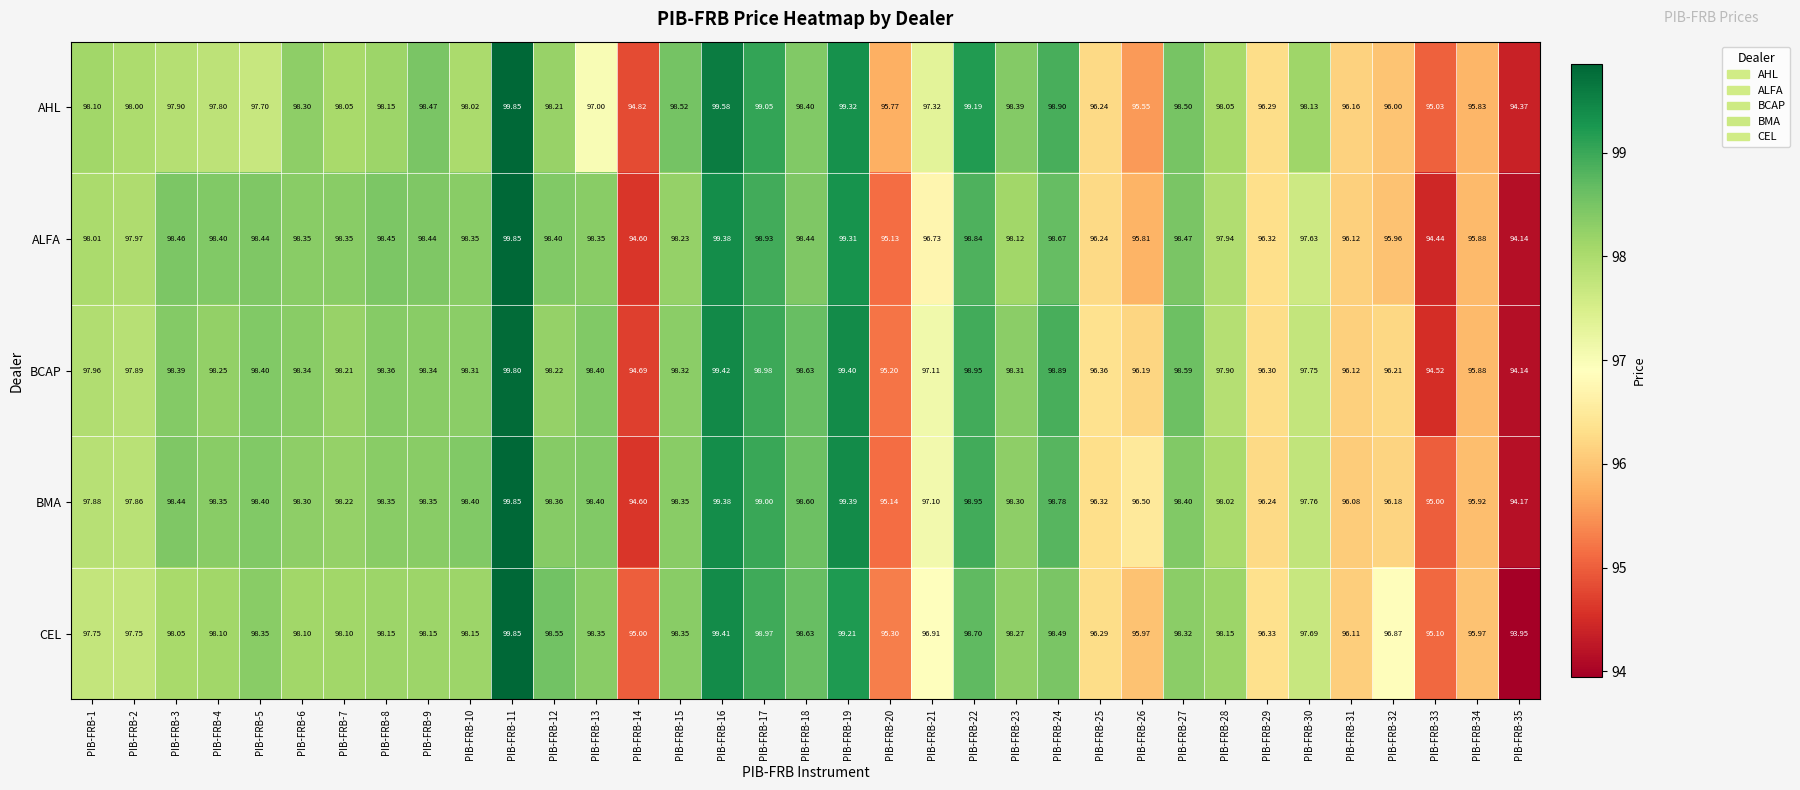

Which series has the widest spread of values?

CEL